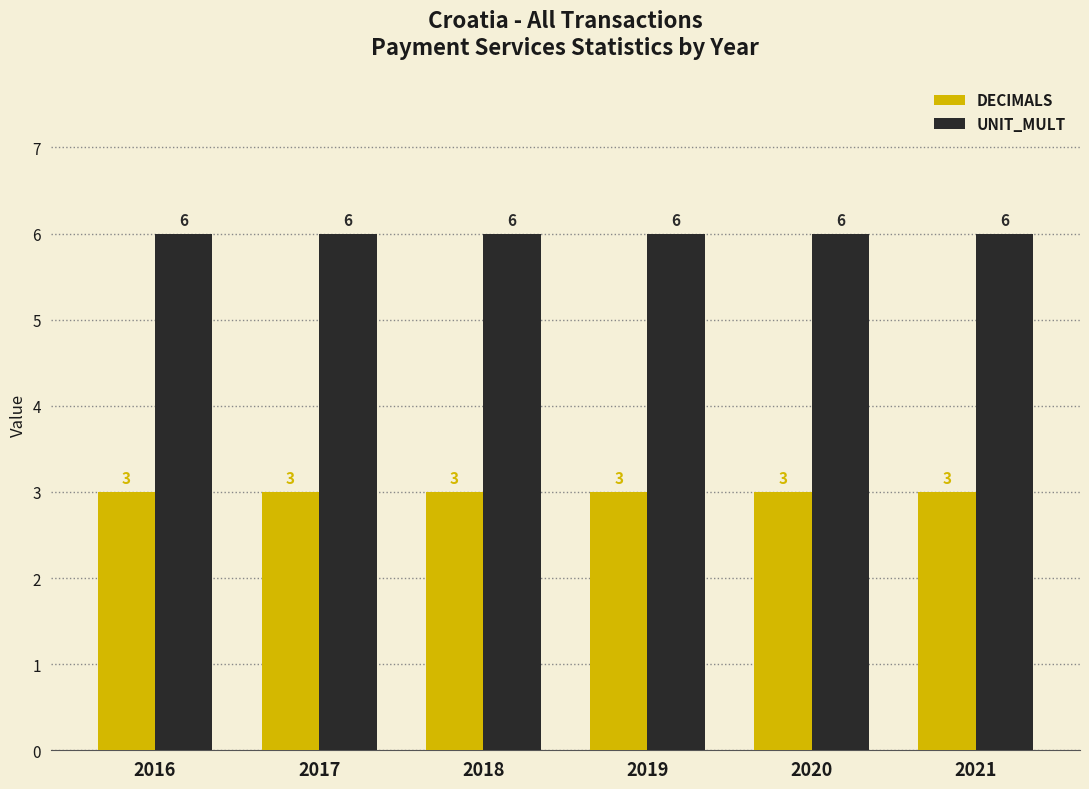

What is the total value across all series at 2019?

9